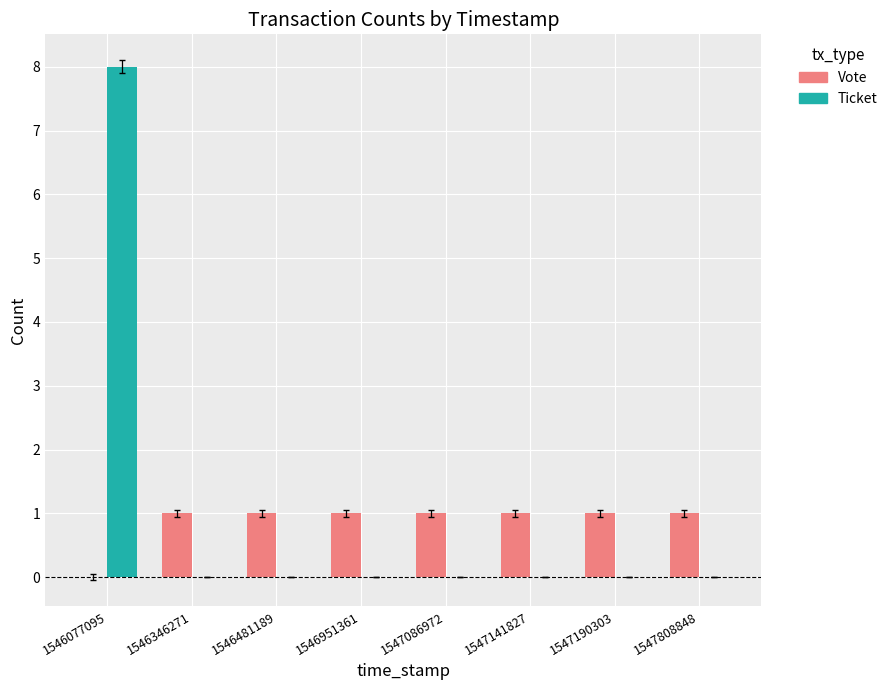

True or false: Ticket has a value of 0 at 1546346271.

True